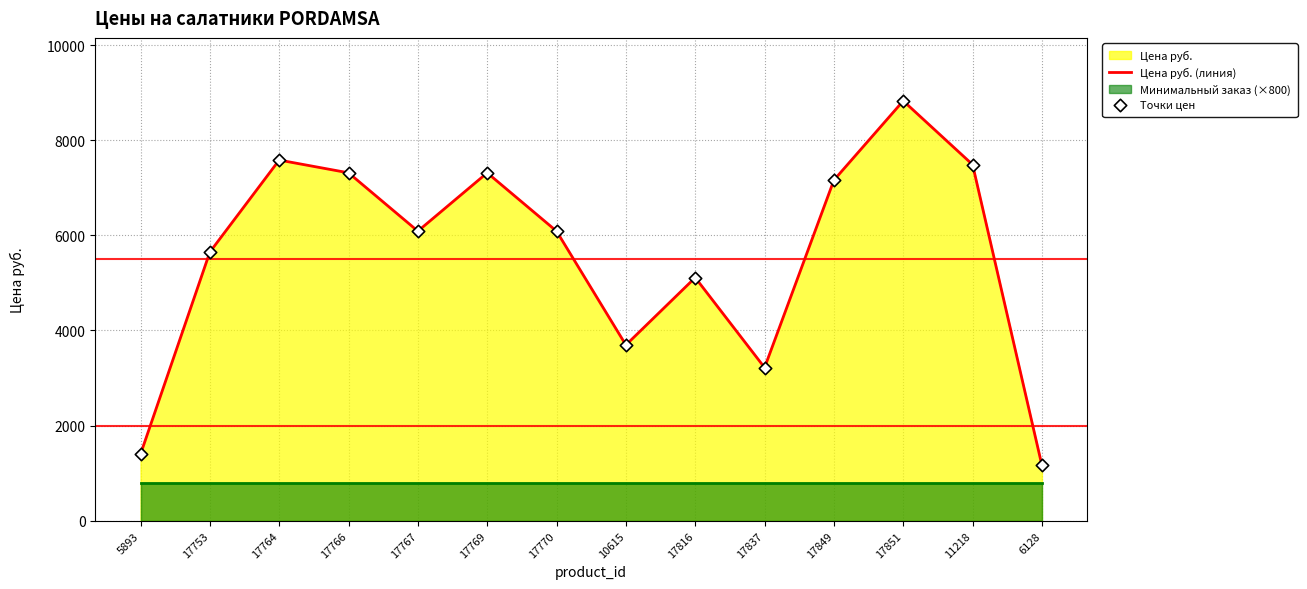

At which label does Цена руб. (линия) reach its peak?

17851